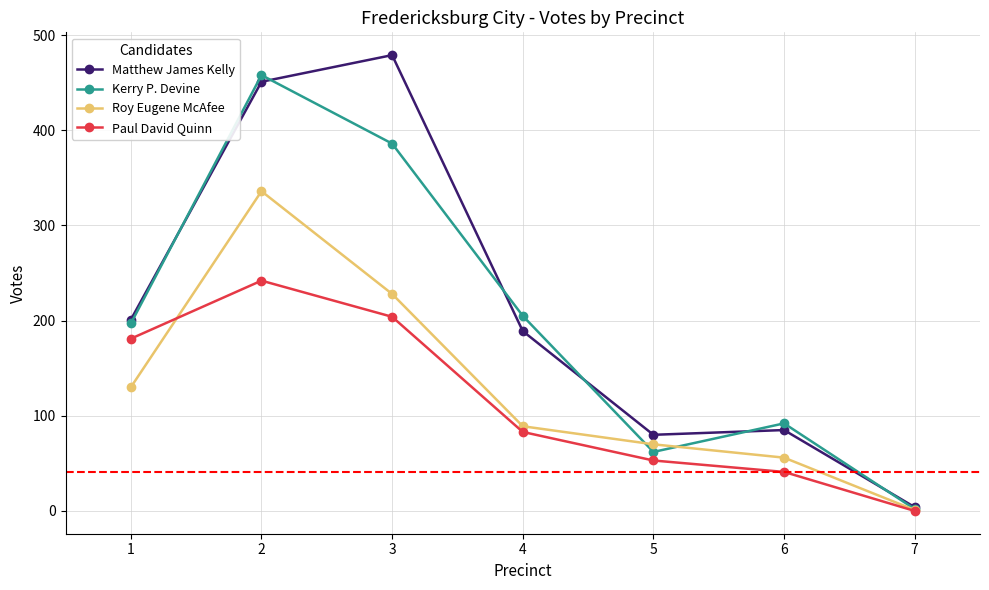

List the series in order of their peak value, lowest first.

Paul David Quinn, Roy Eugene McAfee, Kerry P. Devine, Matthew James Kelly